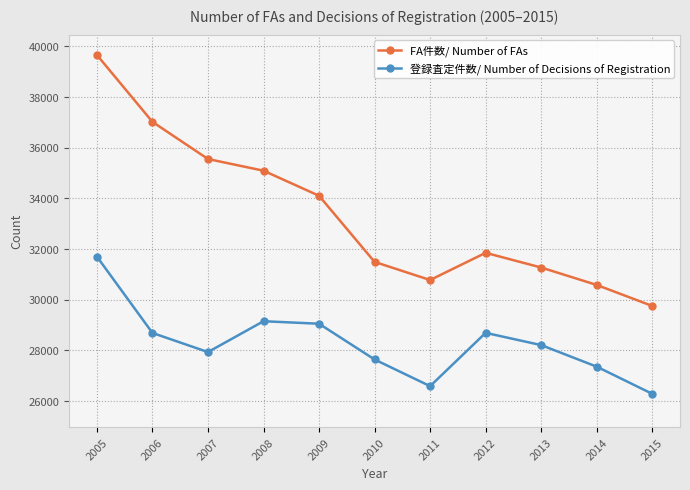

What are all the series names shown in the legend?

FA件数/ Number of FAs, 登録査定件数/ Number of Decisions of Registration